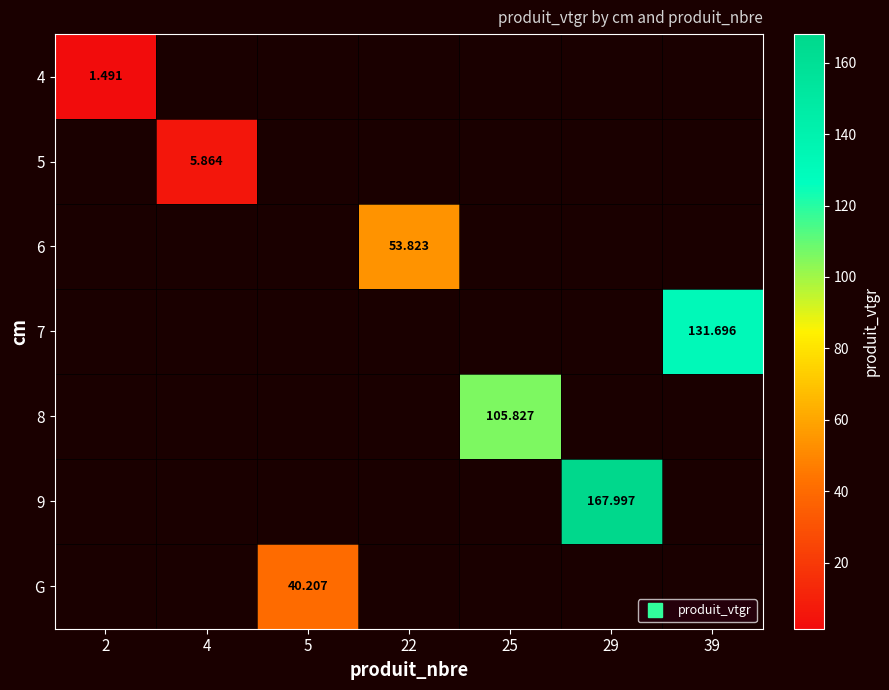

The value of 6 at 22 is 53.8. True or false?

True